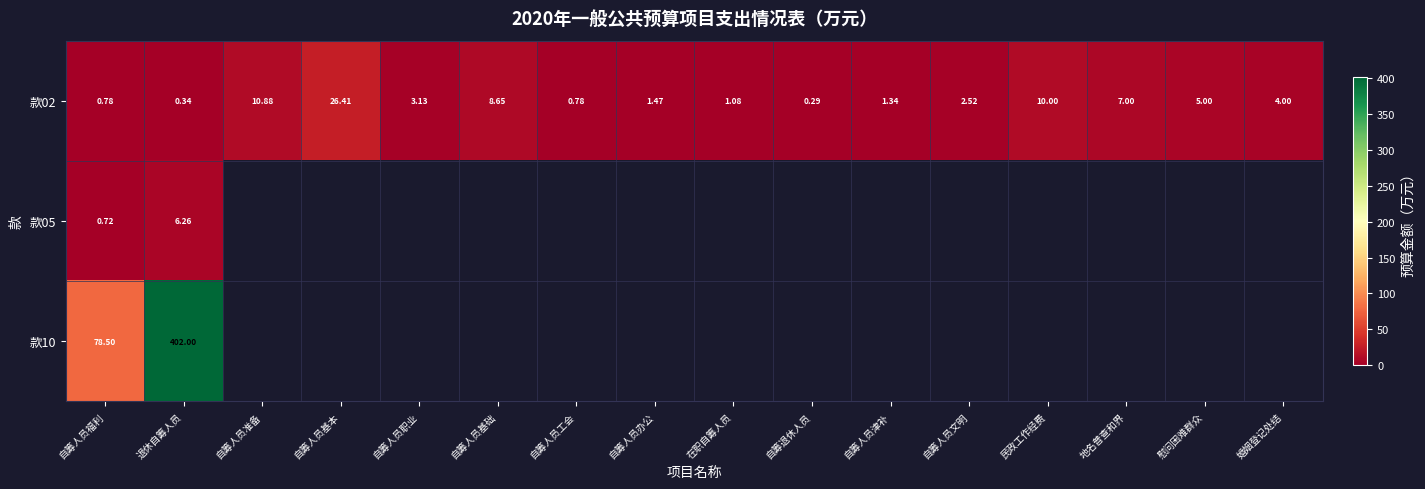

What is the average value of the 款02 series?

5.2